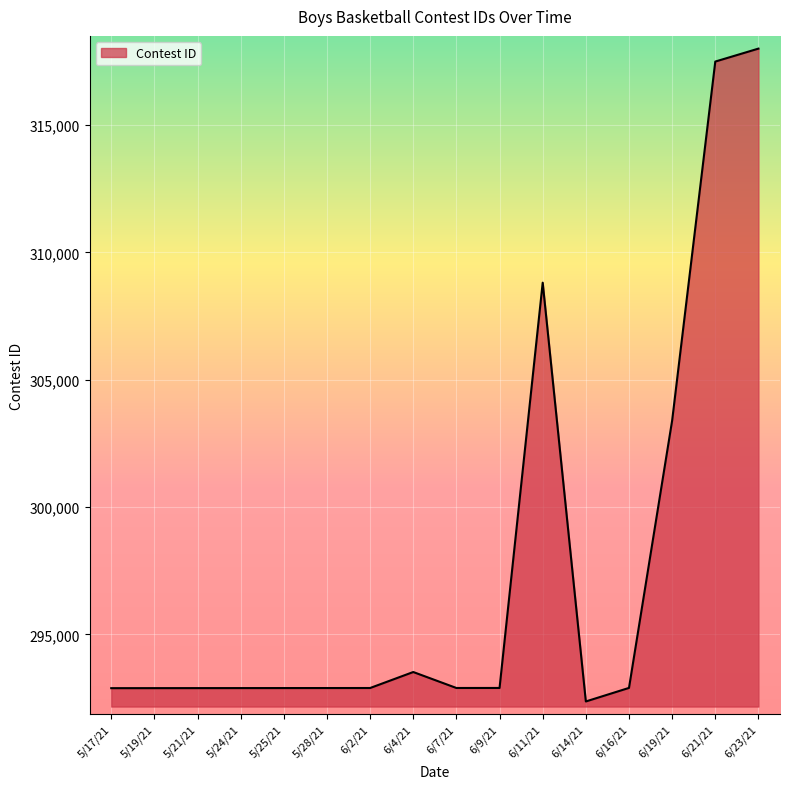

Does the chart have visible grid lines?

Yes